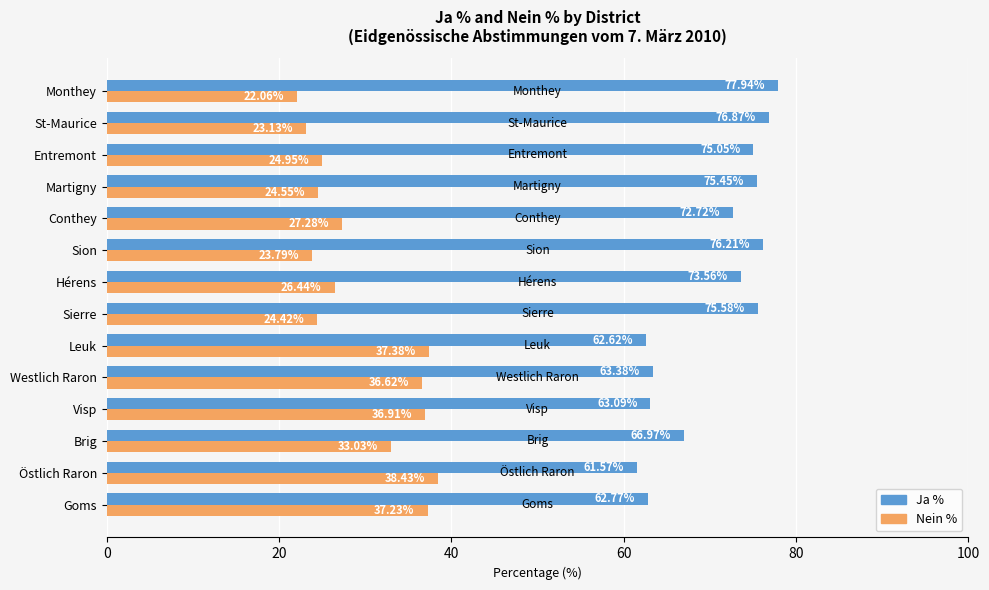

What is the highest value of the Nein % series?

38.4